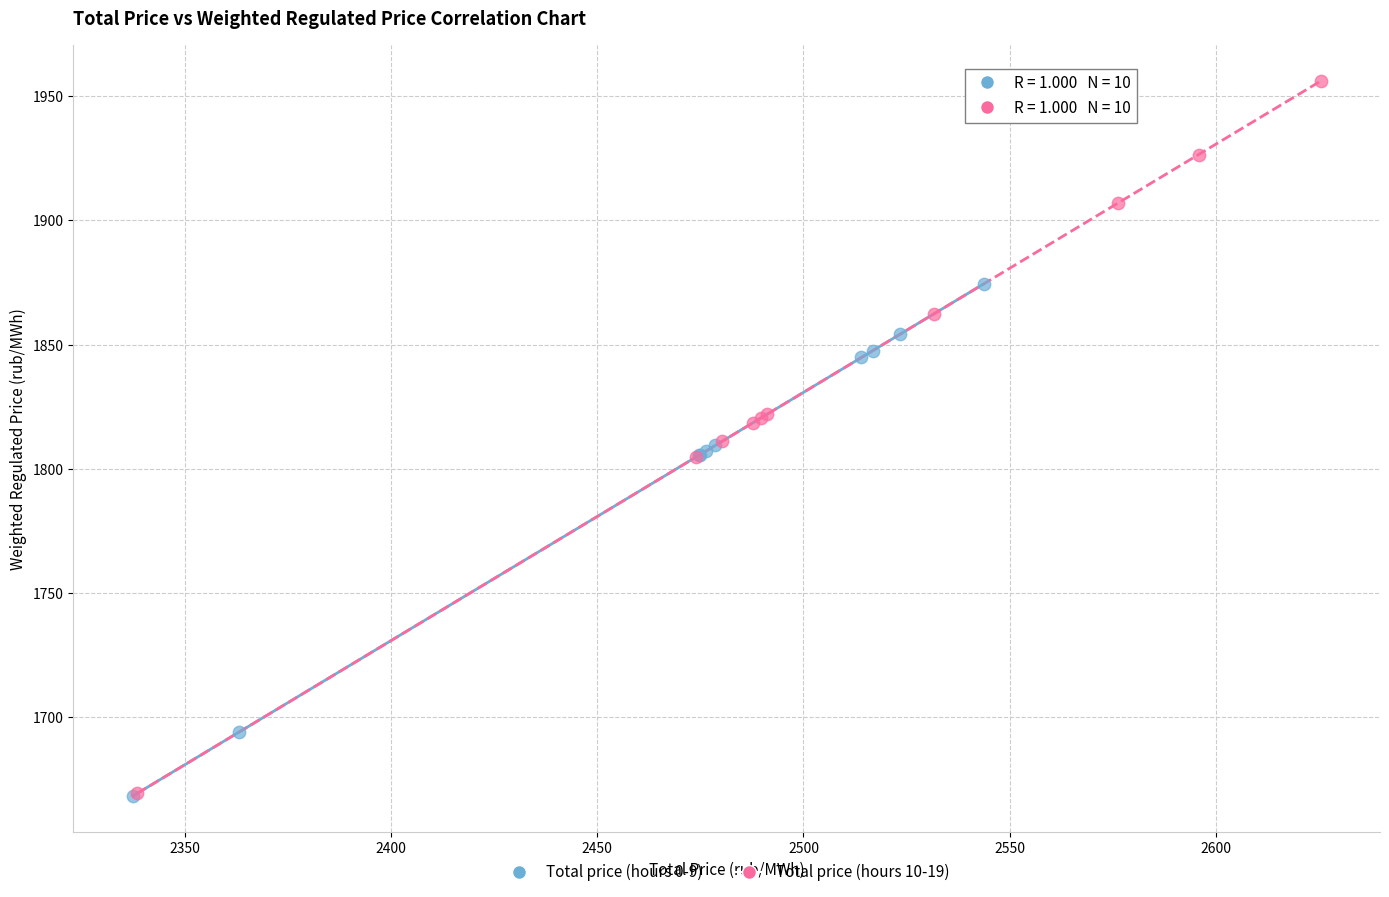

Which series reaches the maximum Y coordinate?

Total price (hours 10-19)